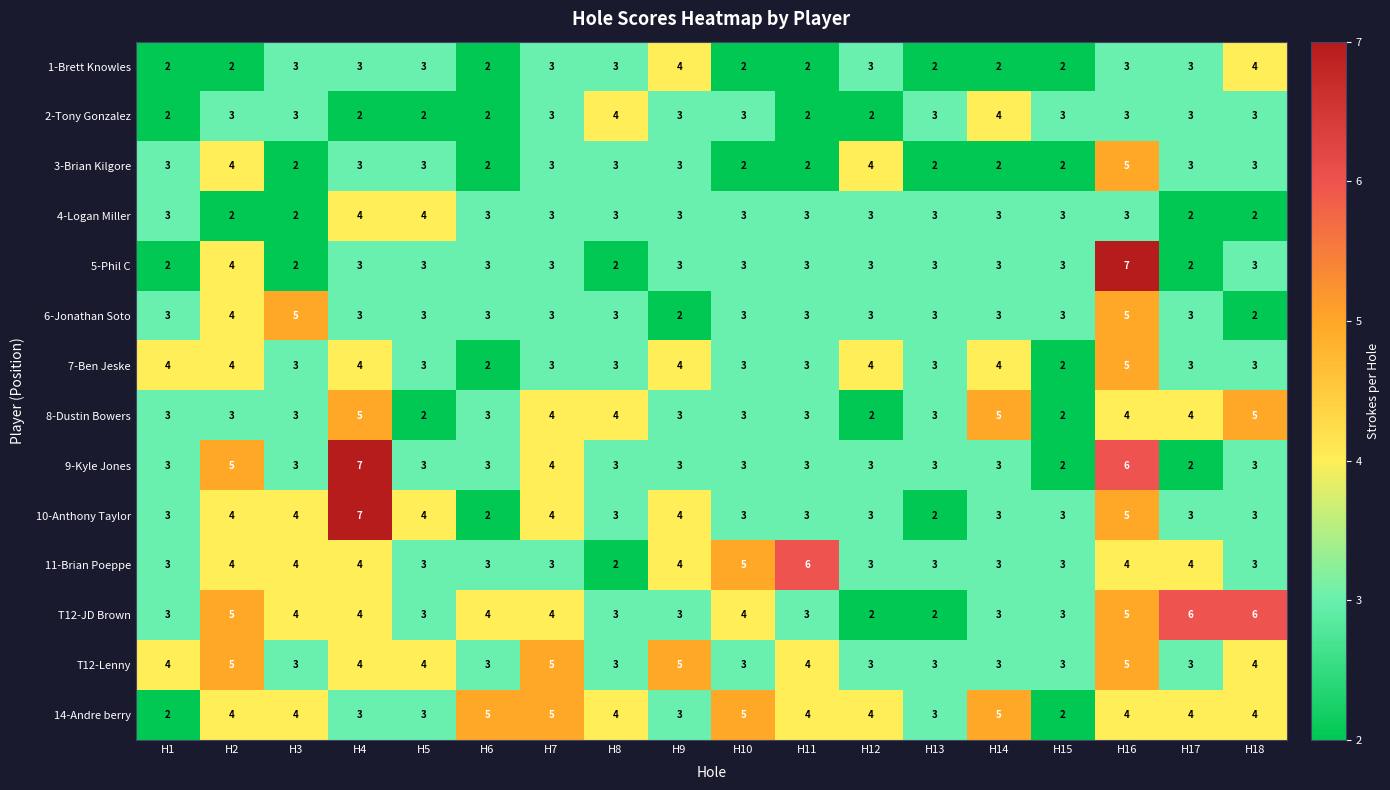

Which category has the highest value in the 7-Ben Jeske series?

H16